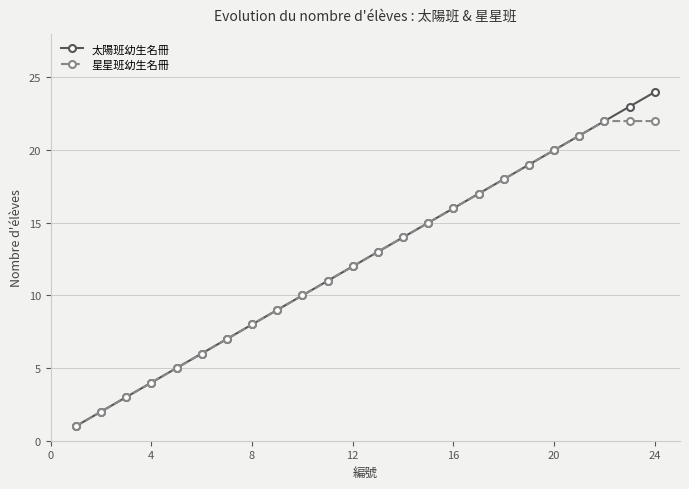

True or false: 星星班幼生名冊 has more than 2 interior local peaks.

False